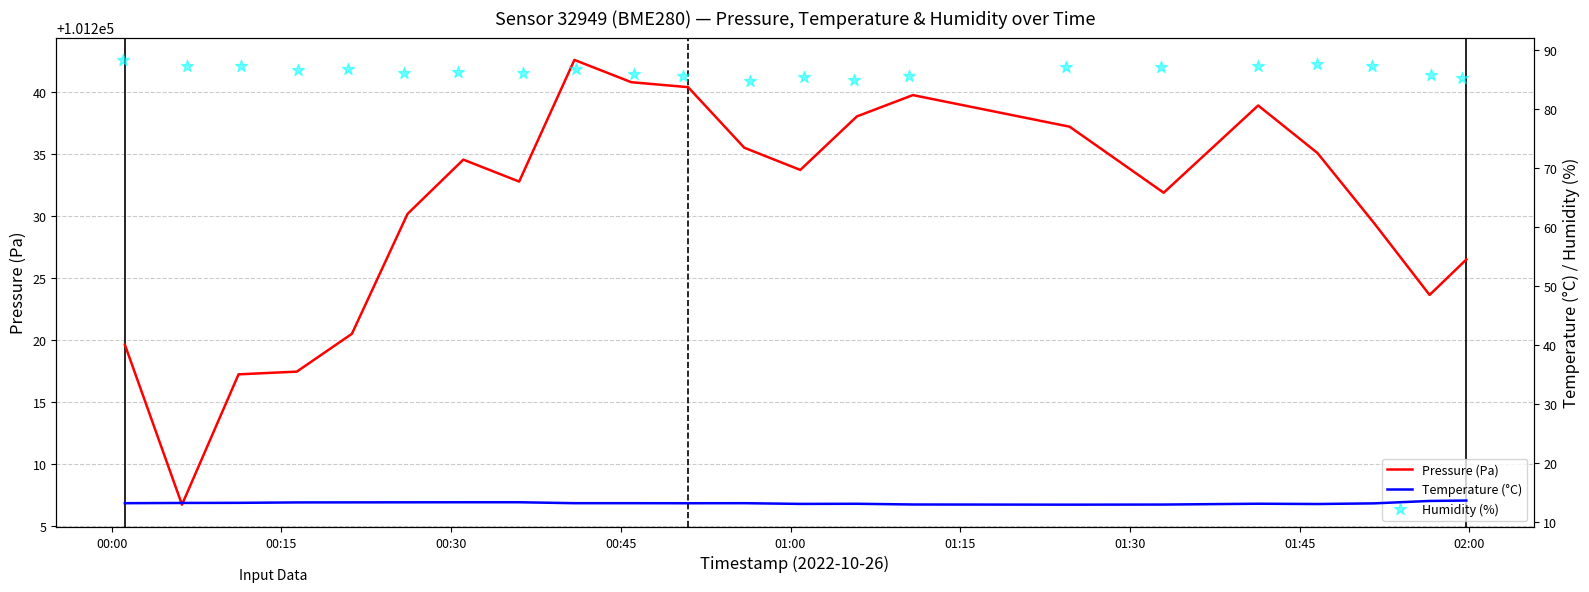

At how many categories does at least one series exceed 85908?

22